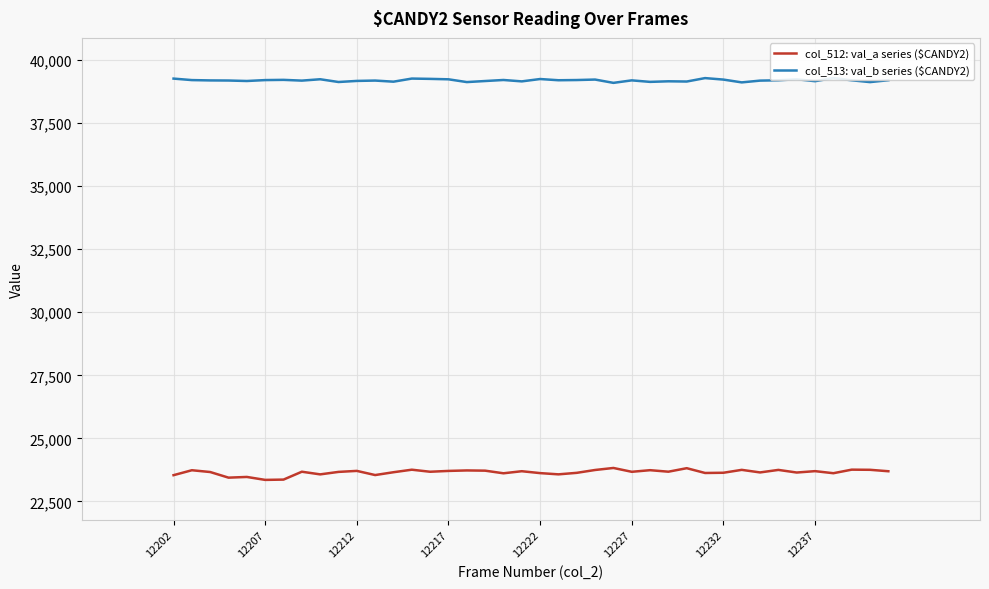

What is the lowest value of the col_512: val_a series ($CANDY2) series?

23355